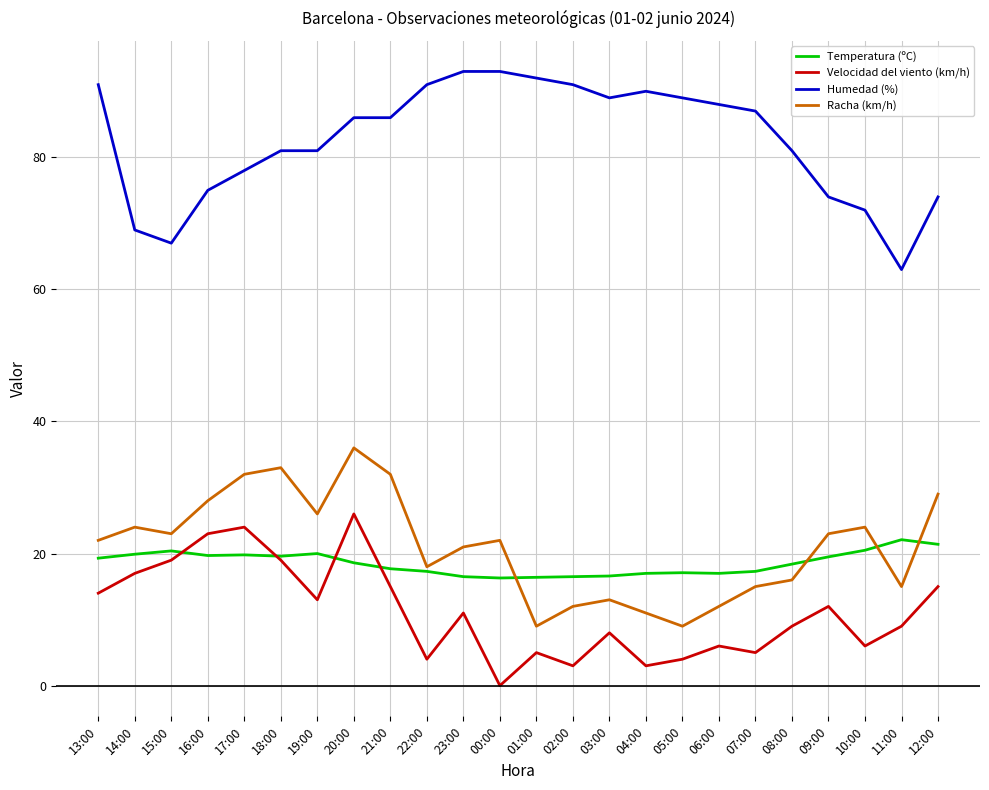

What is the difference between the highest and lowest values at 10:00?

66.0